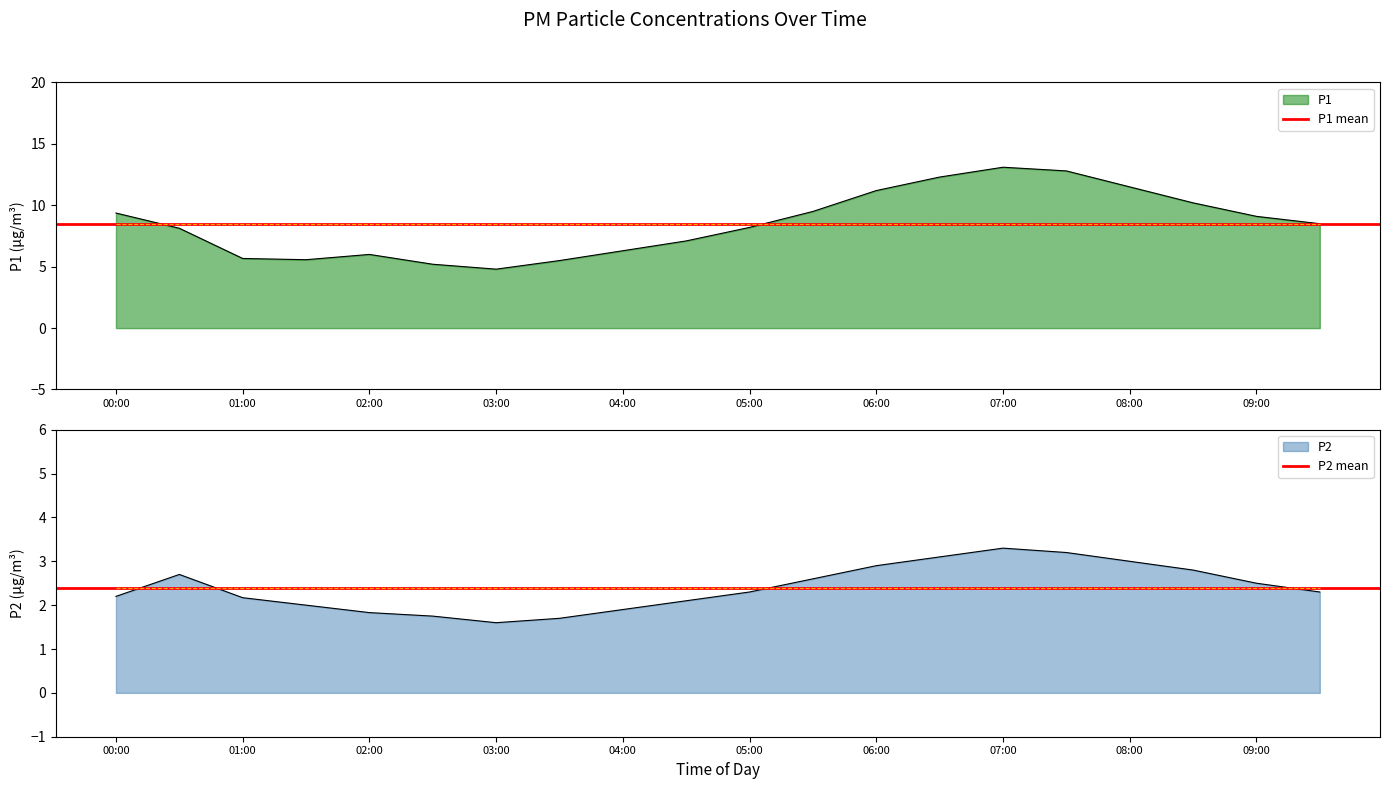

List the series in order of their overall mean, lowest first.

P2 mean, P1 mean